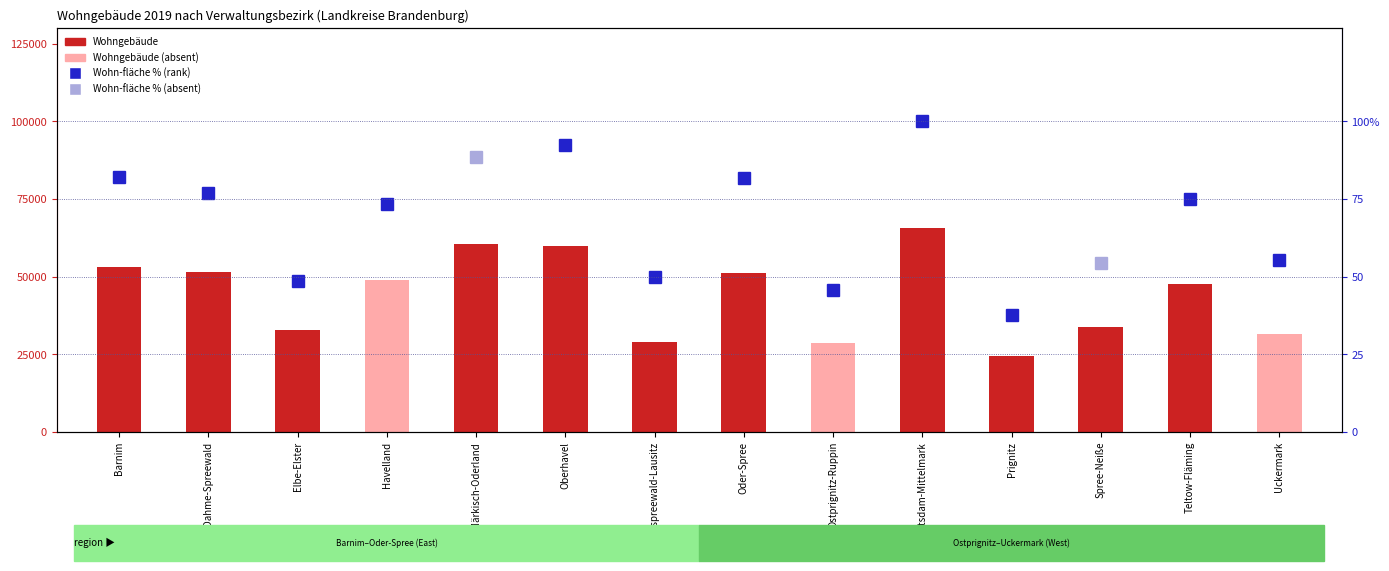

Reading right to left, transcribe all the data shown in this chart.

31566	47487	33690	24323	65525	28658	51121	29098	59870	60355	48866	32789	51585	53006